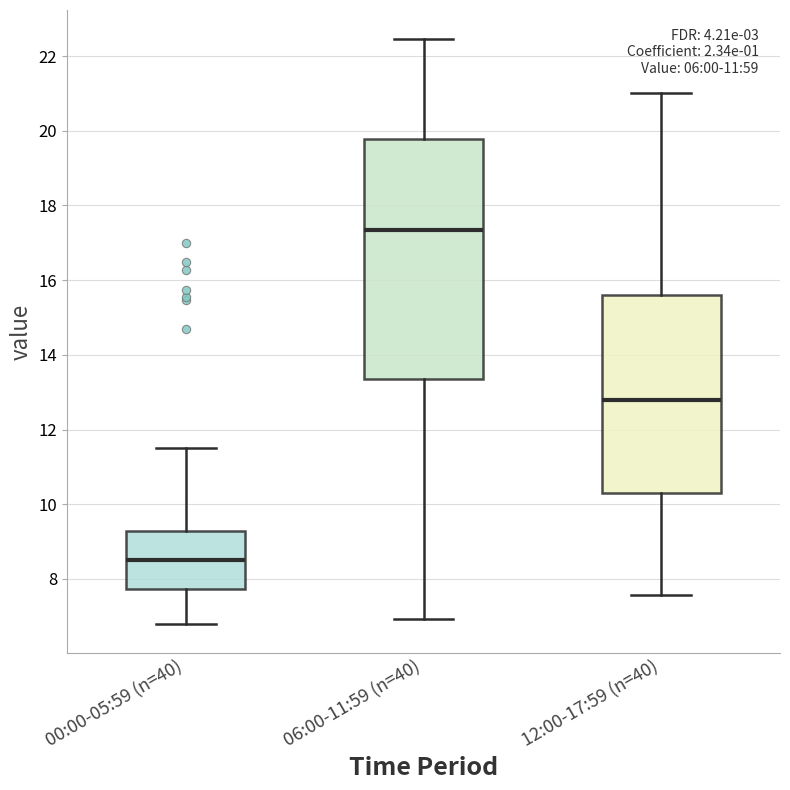

Reading left to right, read every box against the y-axis: the position of its median line, the range the box covers, and the ends of its whiskers. The values are not printed on the chart, so give them approximately, as read against the axis.

00:00-05:59 (n=40): median 8.6, box 7.8 to 9.2, whiskers 6.8 to 11.6
06:00-11:59 (n=40): median 17.4, box 13.4 to 19.8, whiskers 7.0 to 22.4
12:00-17:59 (n=40): median 12.8, box 10.4 to 15.6, whiskers 7.6 to 21.0